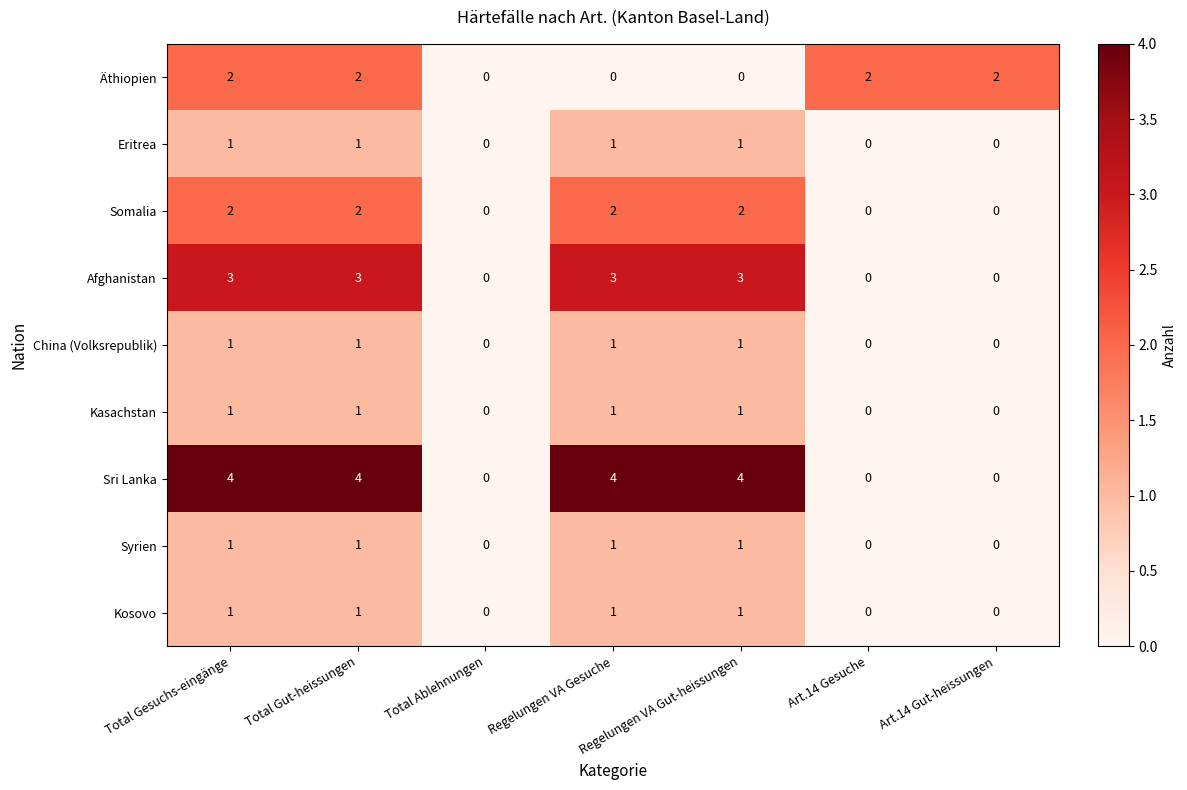

What is the sum of all Somalia values?

8